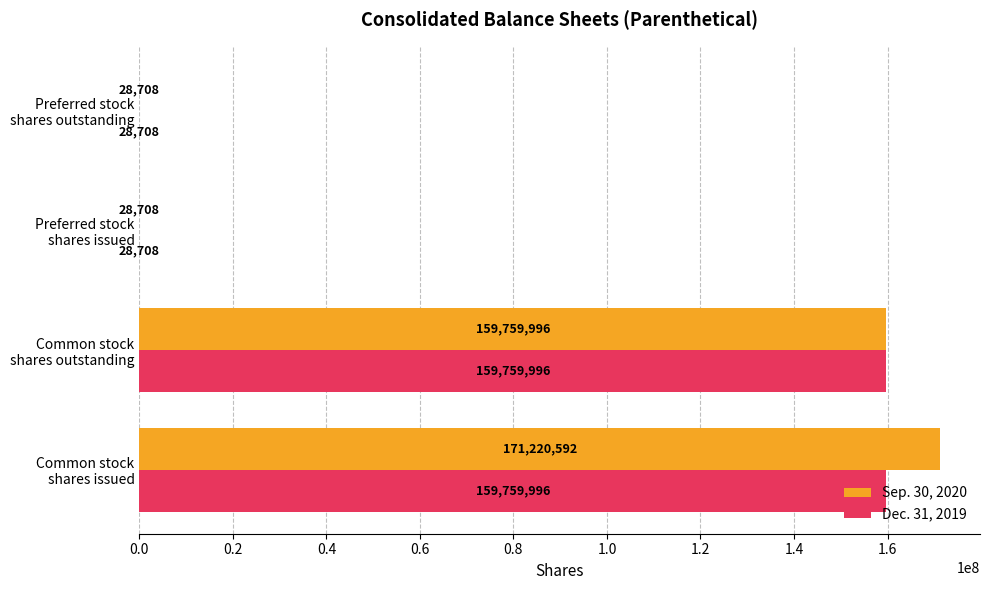

What is the highest value of the Dec. 31, 2019 series?

159759996